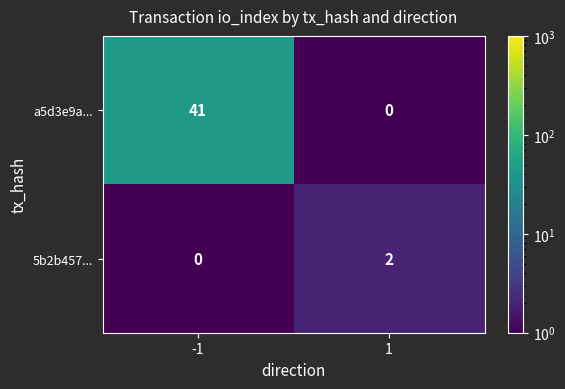

What is the sum of the a5d3e9a... values at -1 and 1?

41